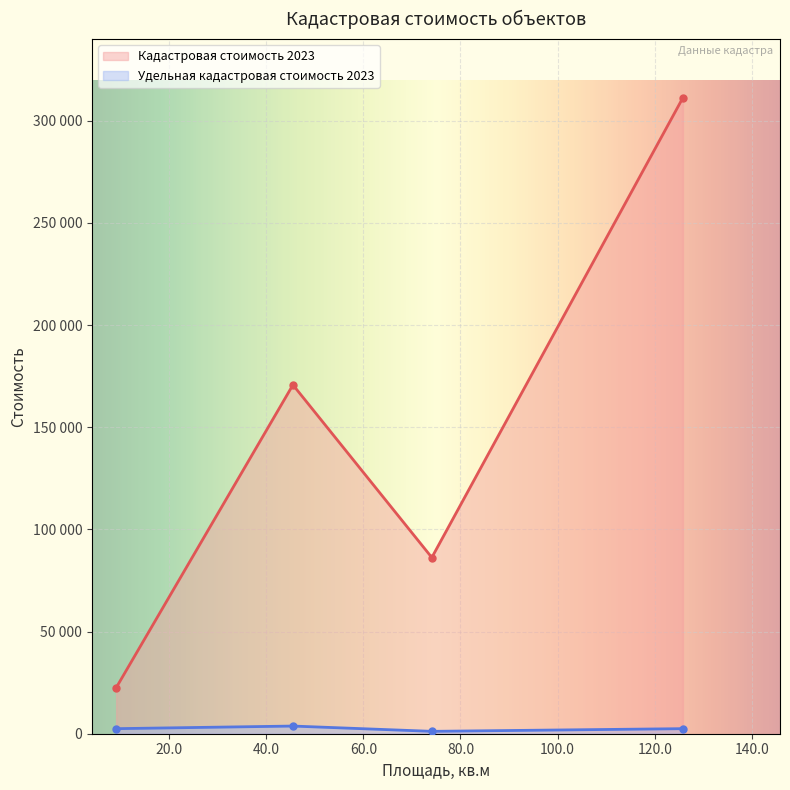

What is the label of the 3rd point from the right?

45.5